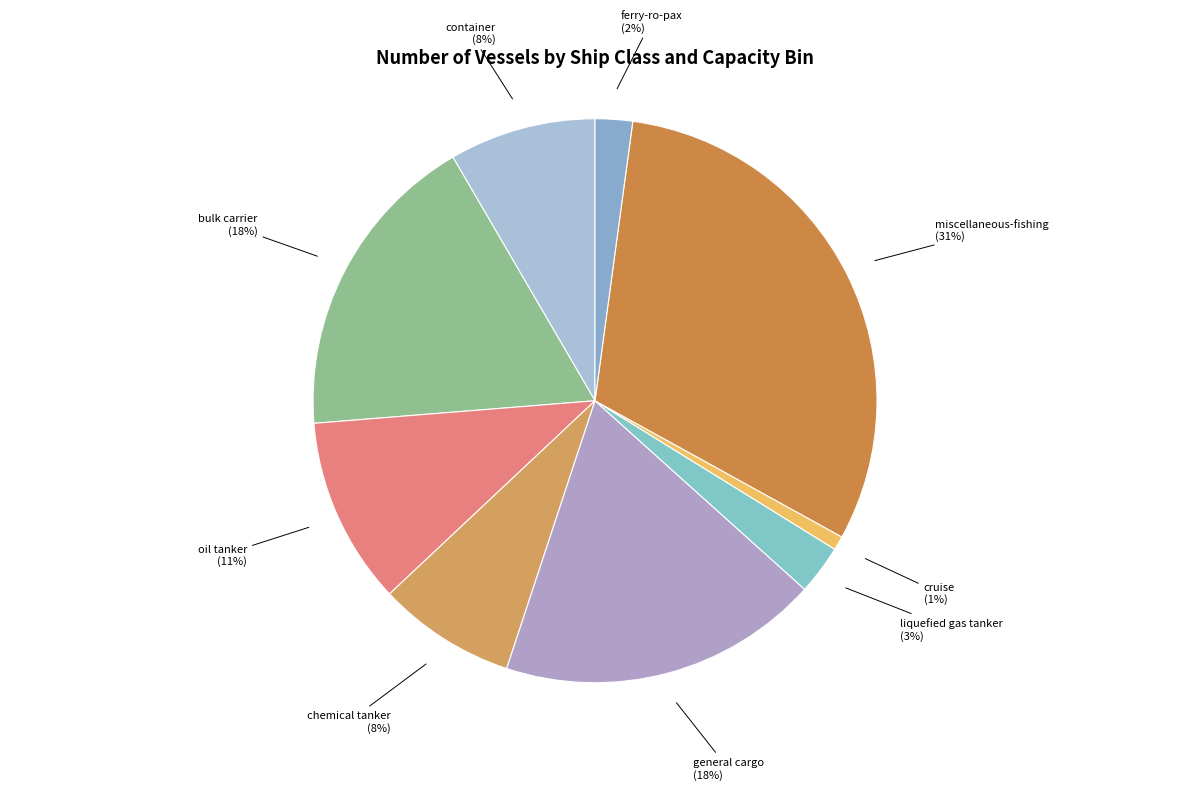

Count the number of slices in the pie.

9